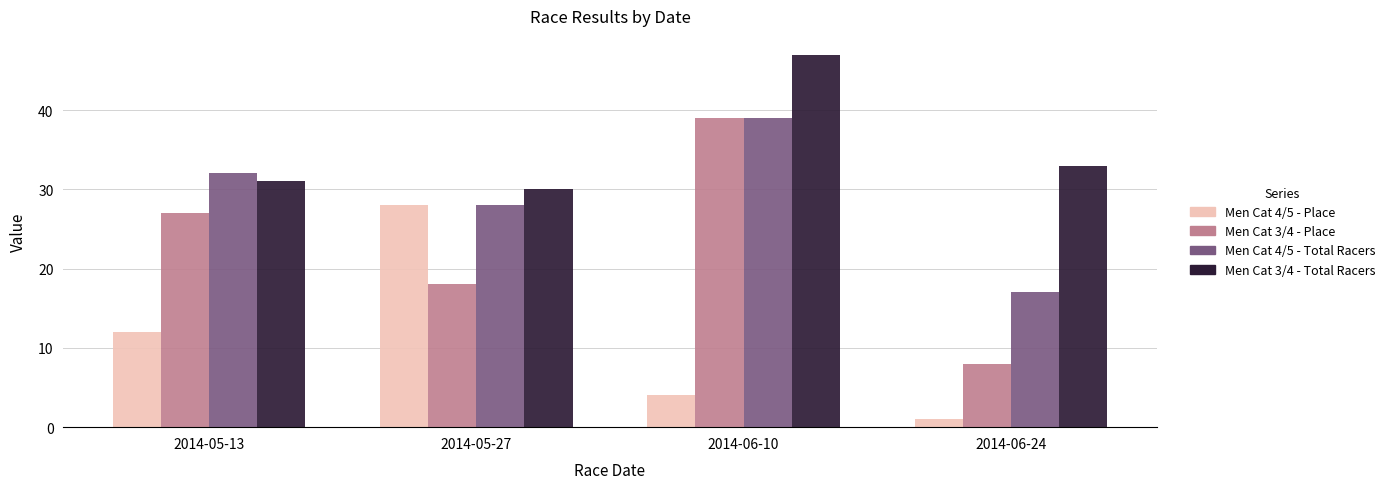

What position from the left is 2014-05-13?

1